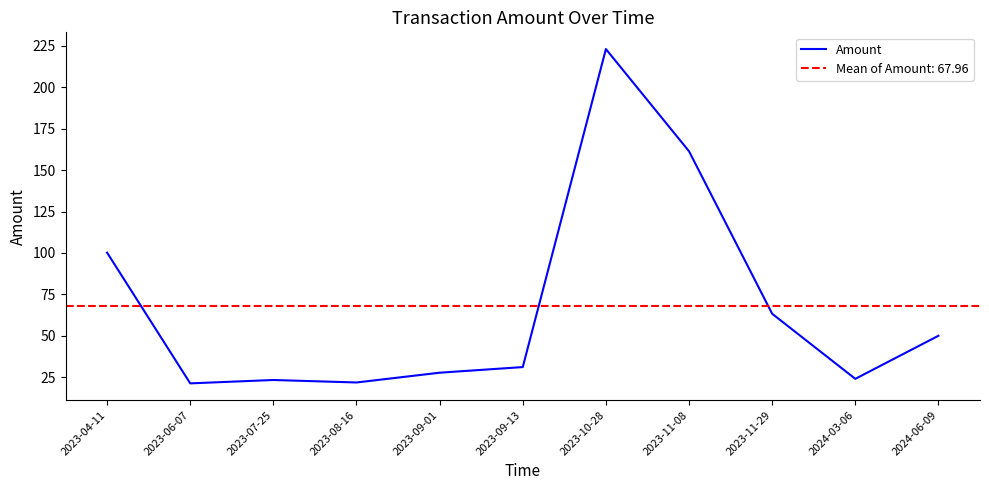

List the labels in order of value, largest first.

2023-10-28, 2023-11-08, 2023-04-11, 2023-11-29, 2024-06-09, 2023-09-13, 2023-09-01, 2024-03-06, 2023-07-25, 2023-08-16, 2023-06-07